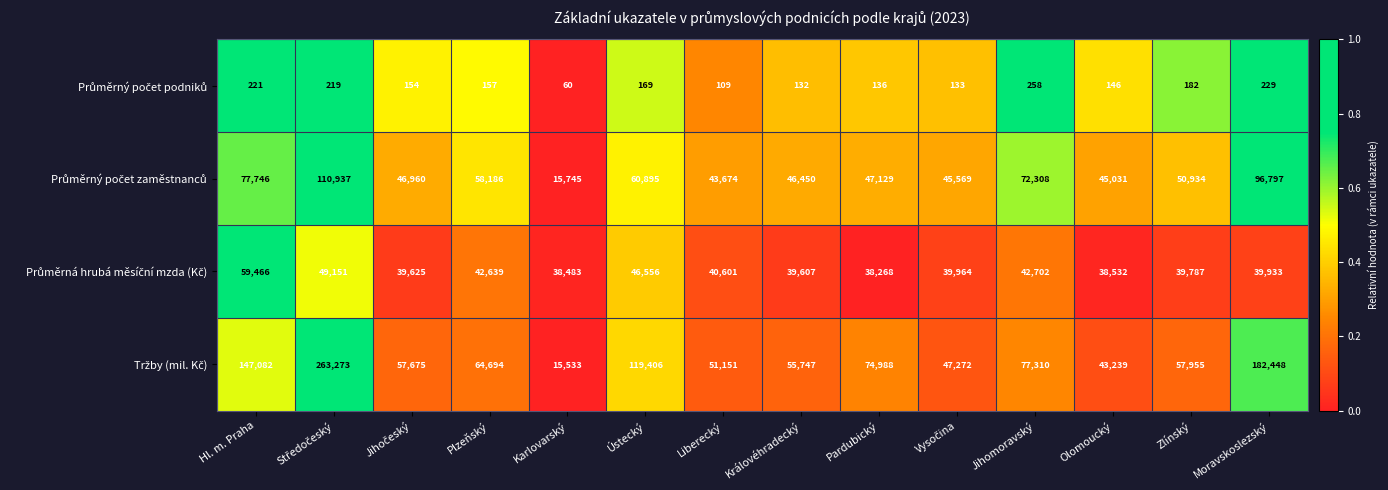

What is the total value across all series at Moravskoslezský?

319407